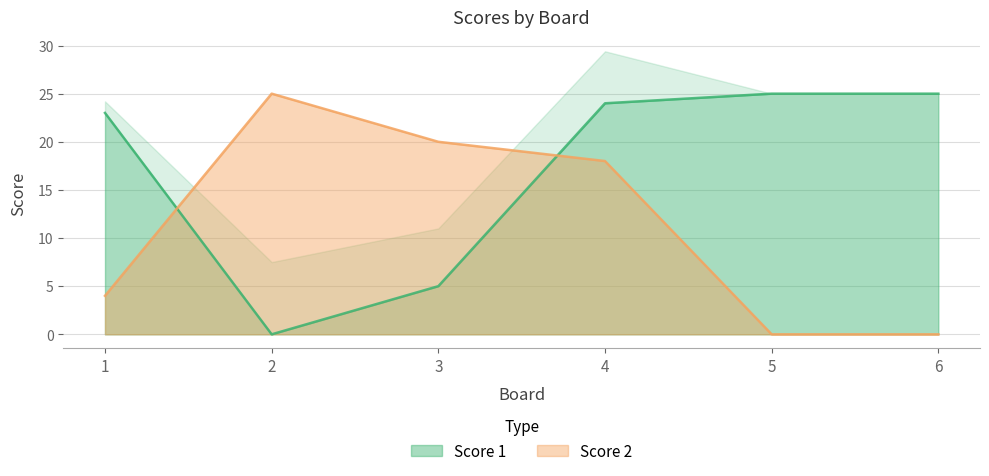

Reading left to right, what are all the values shown in this chart?

Score 1: 23	0	5	24	25	25
Score 2: 4	25	20	18	0	0